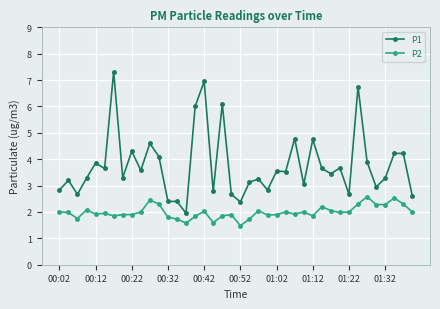

What is the value of the P2 point at the 18th from the left?

1.6